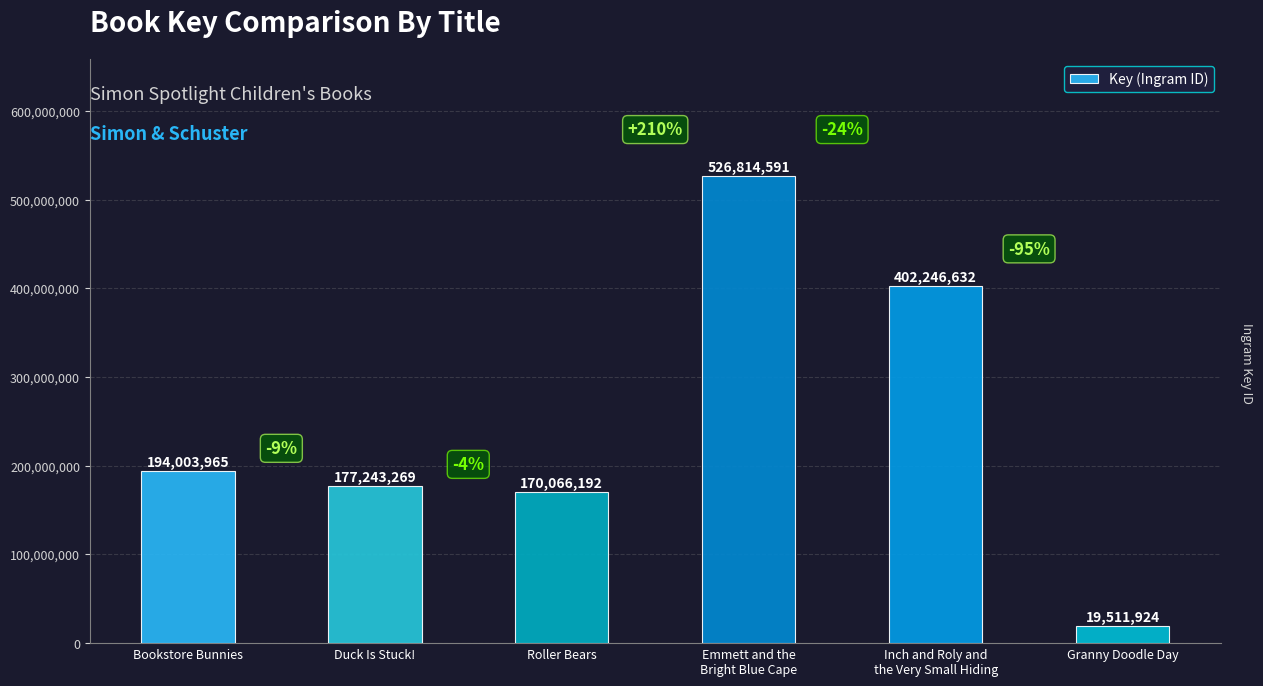

At which category does the chart reach its peak across all series?

Emmett and the
Bright Blue Cape